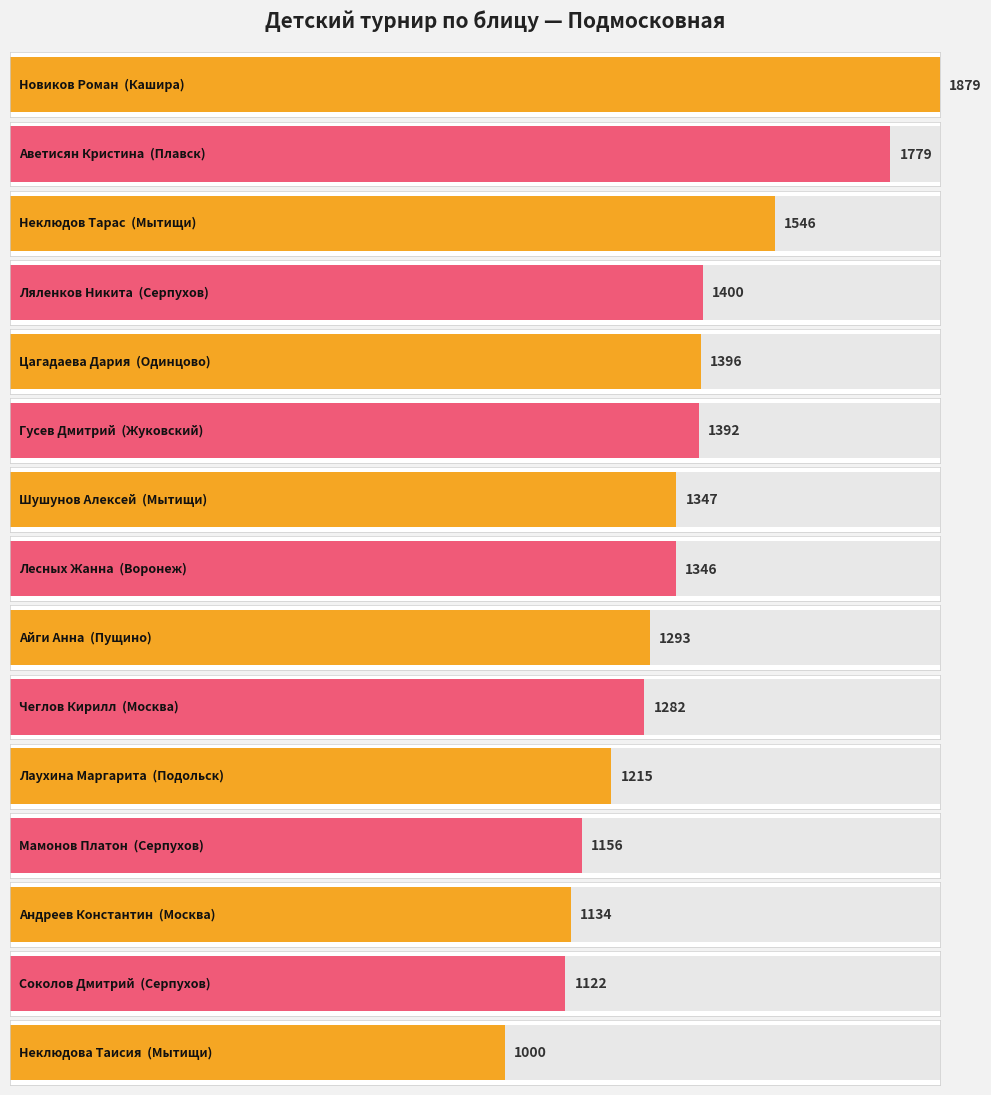

Reading left to right, what are all the values shown in this chart?

1879	1779	1546	1400	1396	1392	1347	1346	1293	1282	1215	1156	1134	1122	1000